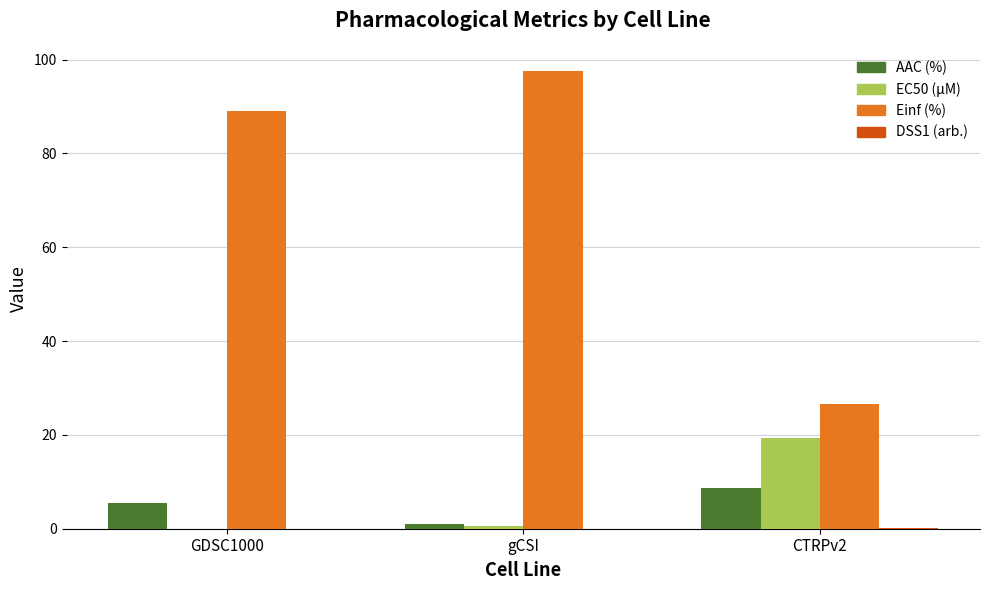

Which series changed the most between GDSC1000 and CTRPv2?

Einf (%)